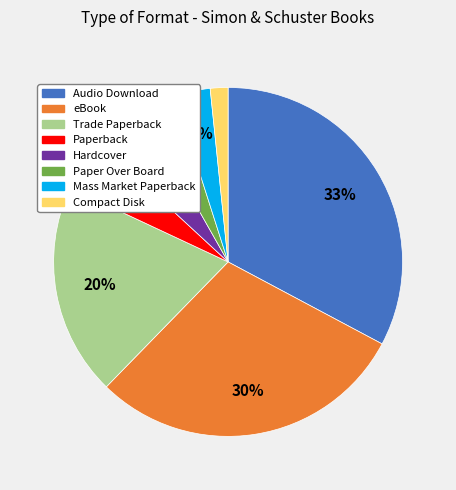

How many segments does this pie chart have?

8